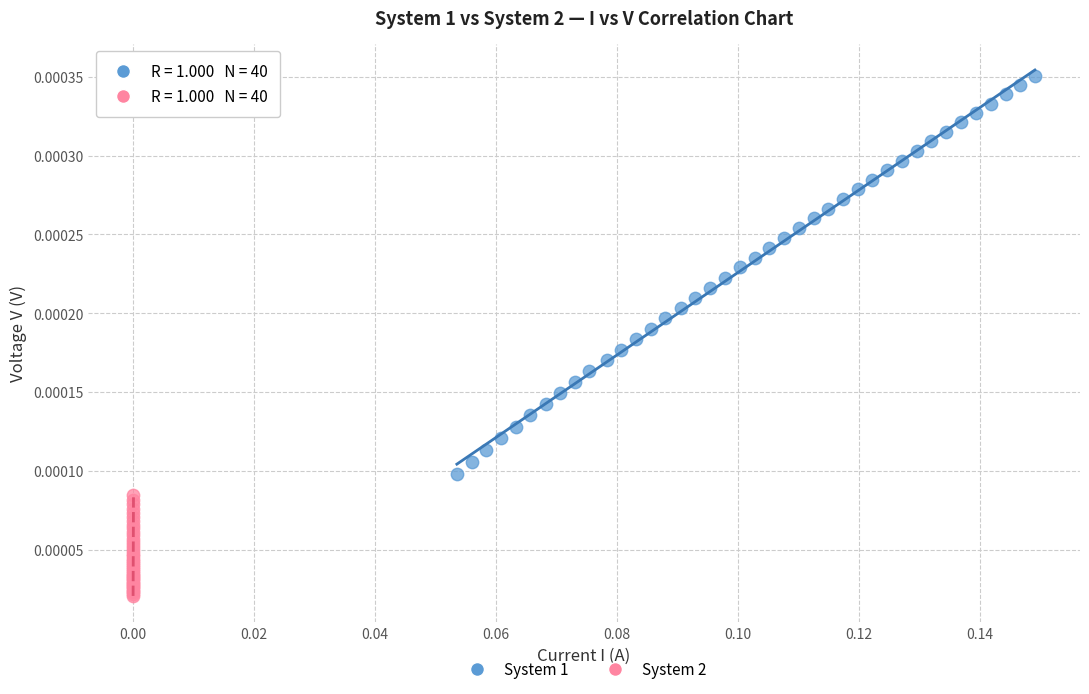

Which series has the largest Y range (max minus min)?

System 1